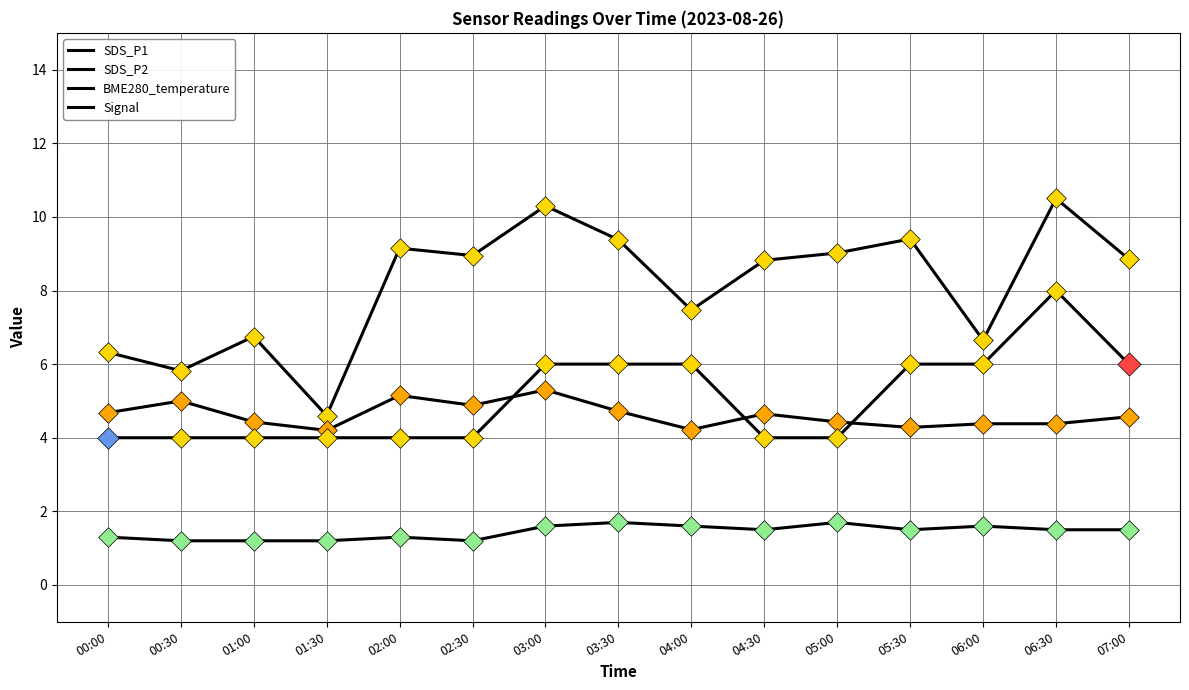

At which category is the sum across all series the highest?

06:30